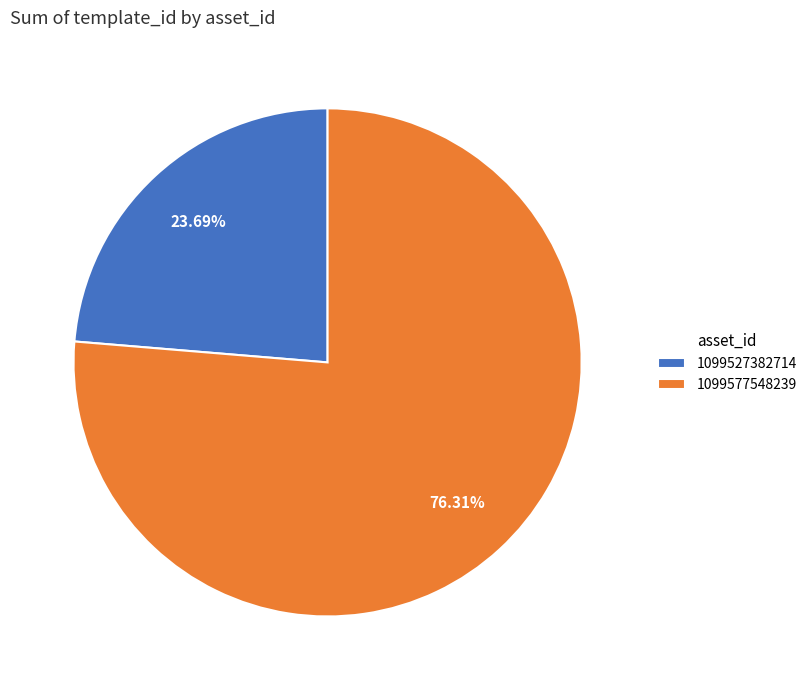

Is the sum of 1099527382714 and 1099577548239 greater than half?

Yes